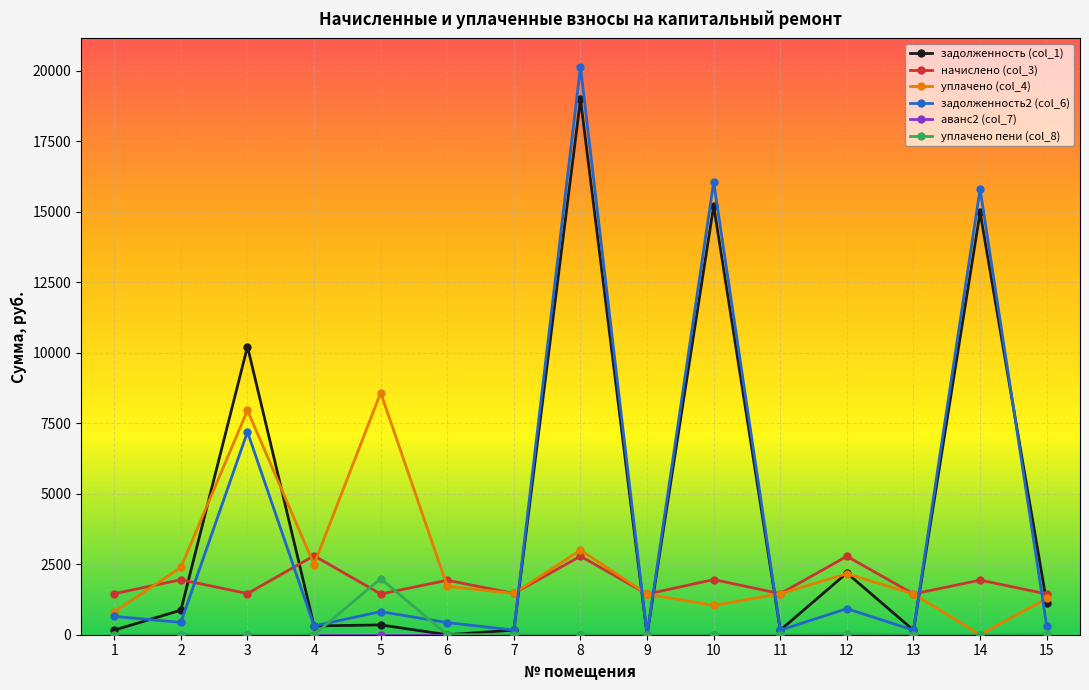

The value of уплачено (col_4) at 12 is 2162.9. True or false?

True